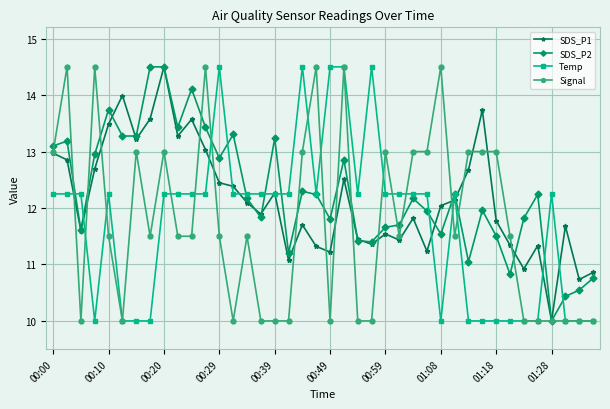

True or false: Temp has more than 1 interior local peaks.

True